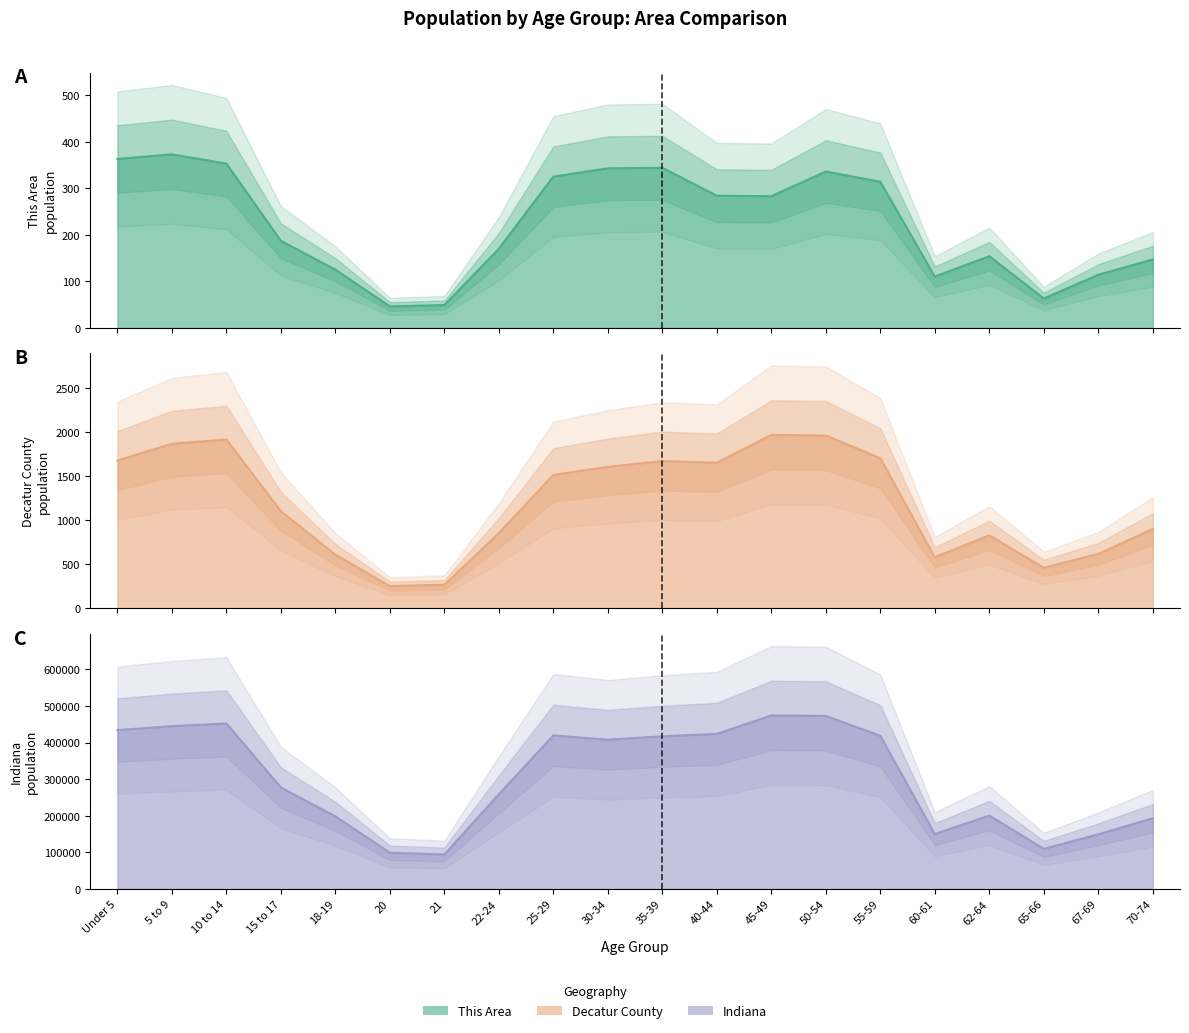

At which category does This Area reach its first local valley?

20